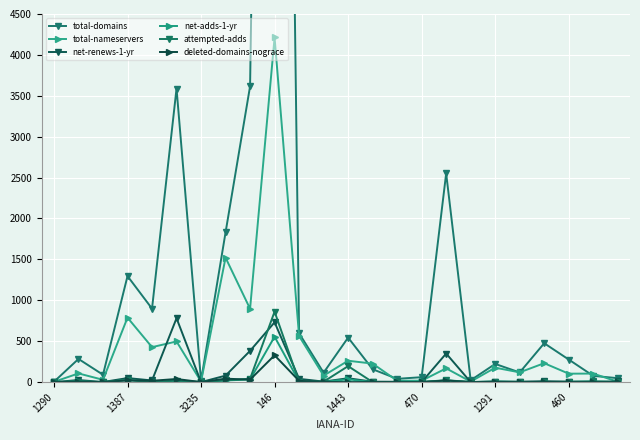

In total-nameservers, how many points are higher than both neighbors (excluding endpoints)?

10